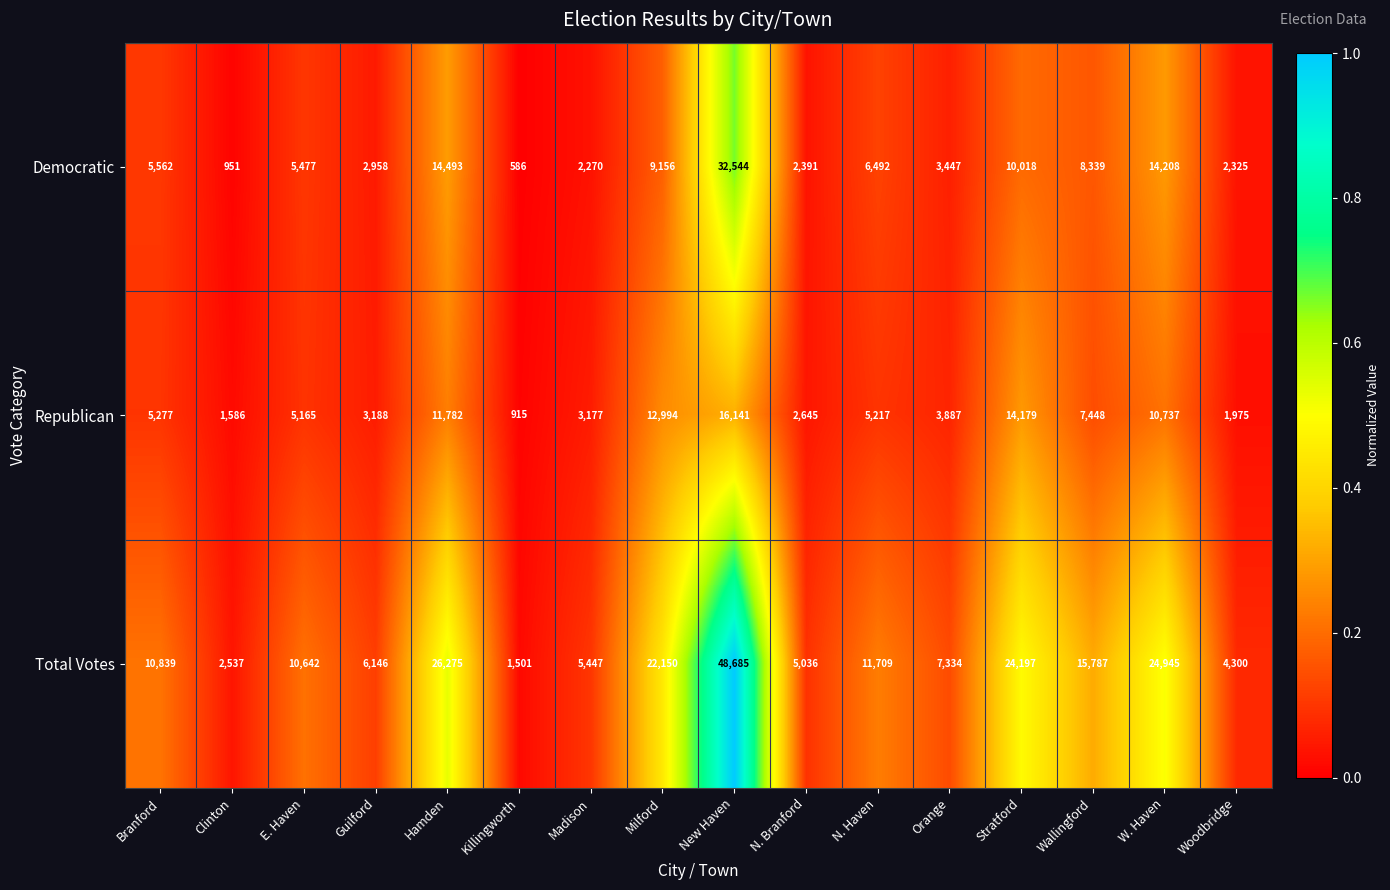

At N. Haven, list the series in order from largest to smallest.

Total Votes, Democratic, Republican